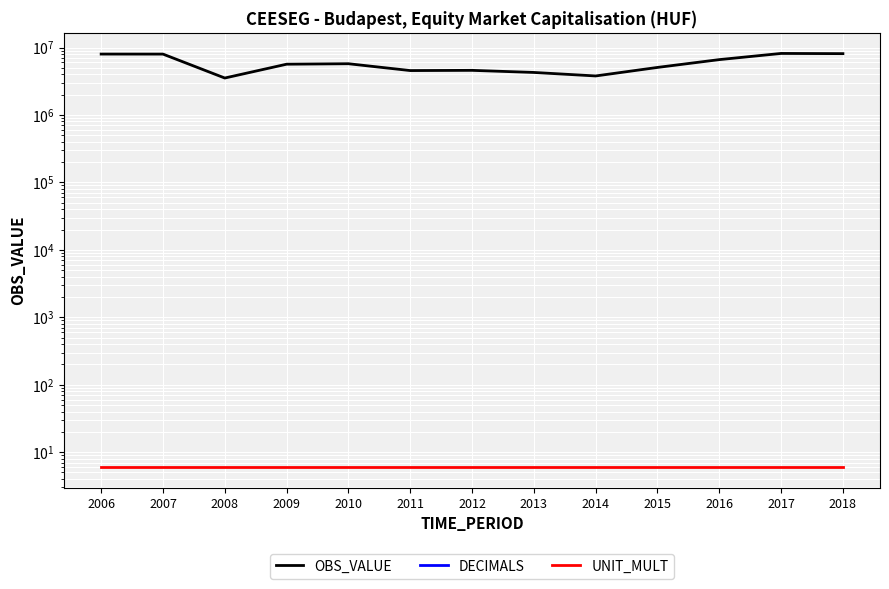

Is it true that OBS_VALUE equals 3459584.0 at 2009?

False